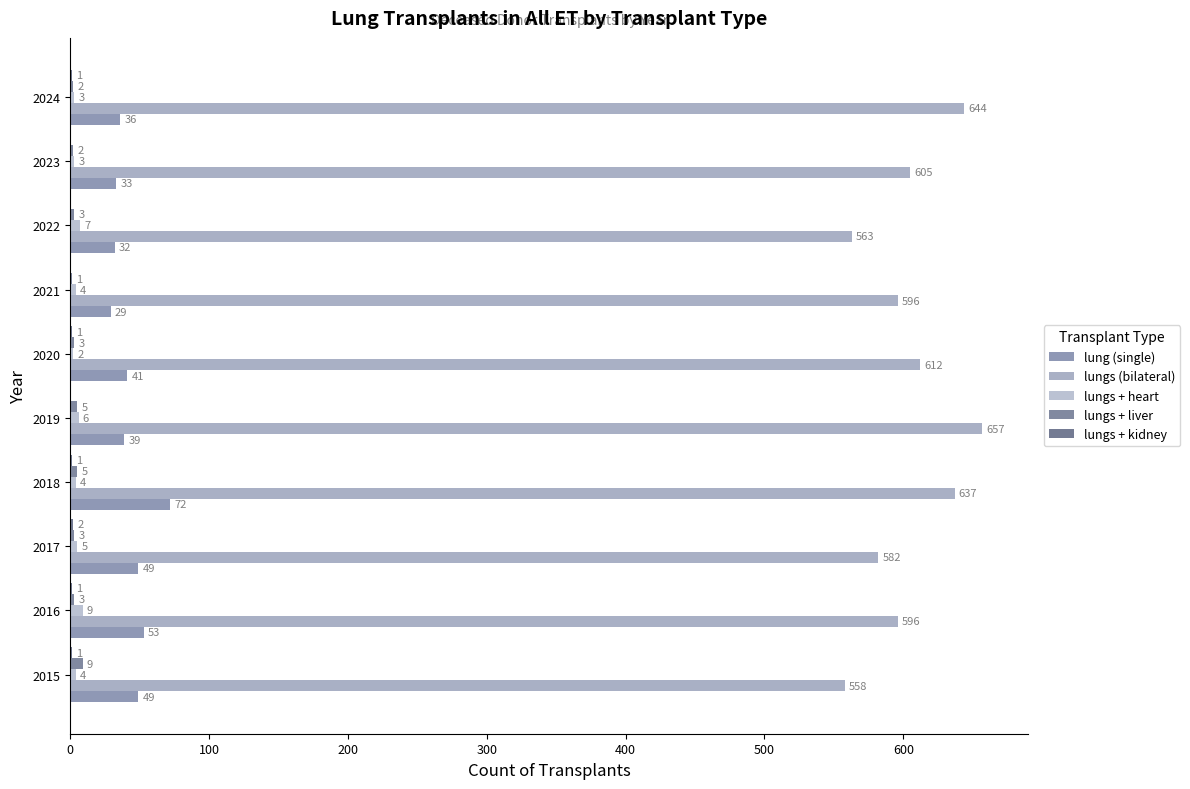

Count the lungs + liver values in the range 2 to 5.

8